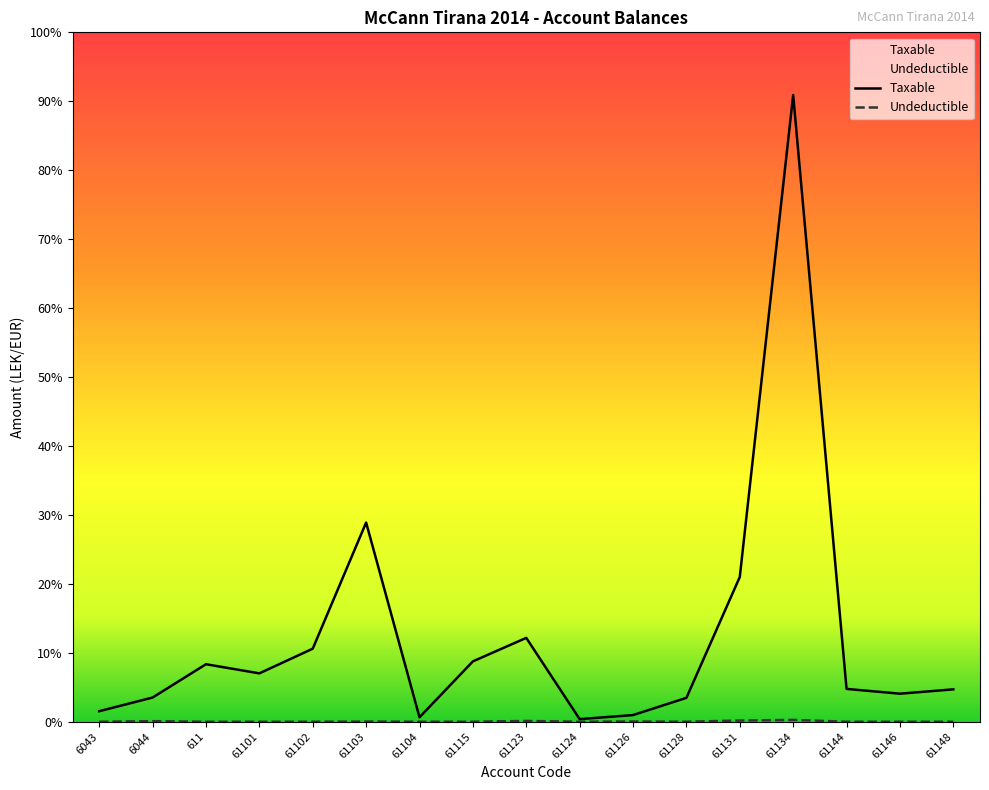

Rank the series at 6044 from highest to lowest value.

Taxable, Undeductible